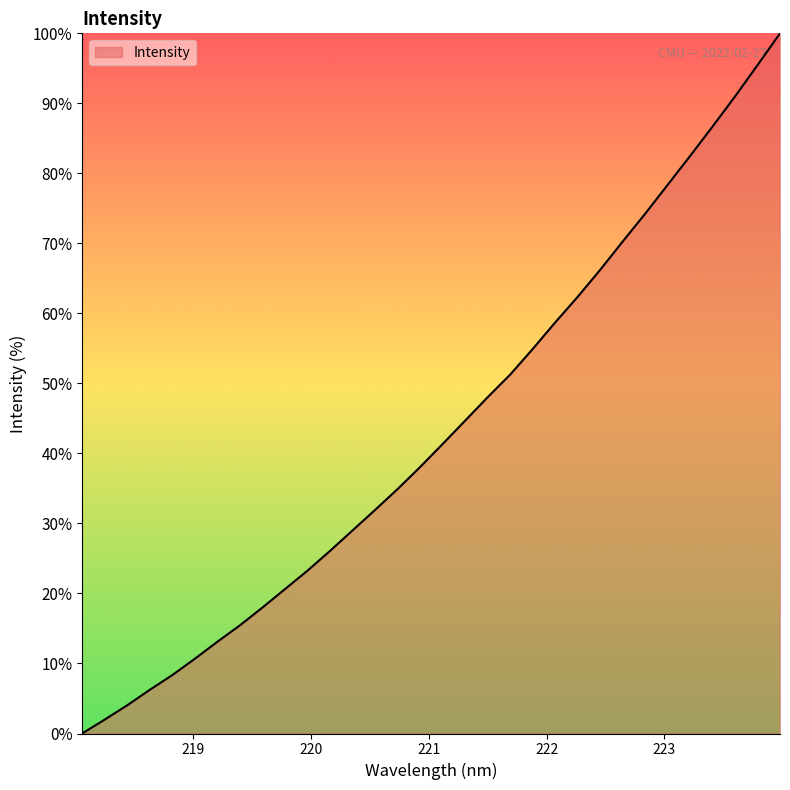

How many positive values are there?

31